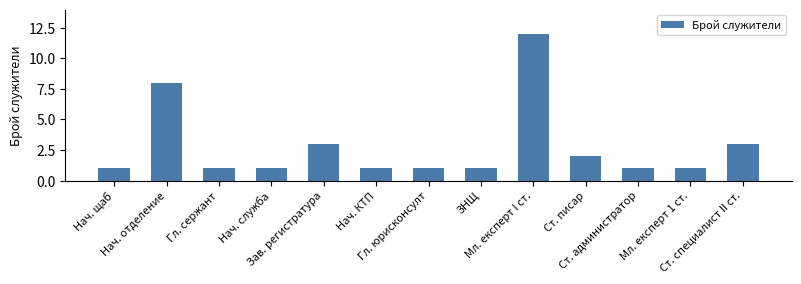

What is the value of the 1st bar from the left?

1